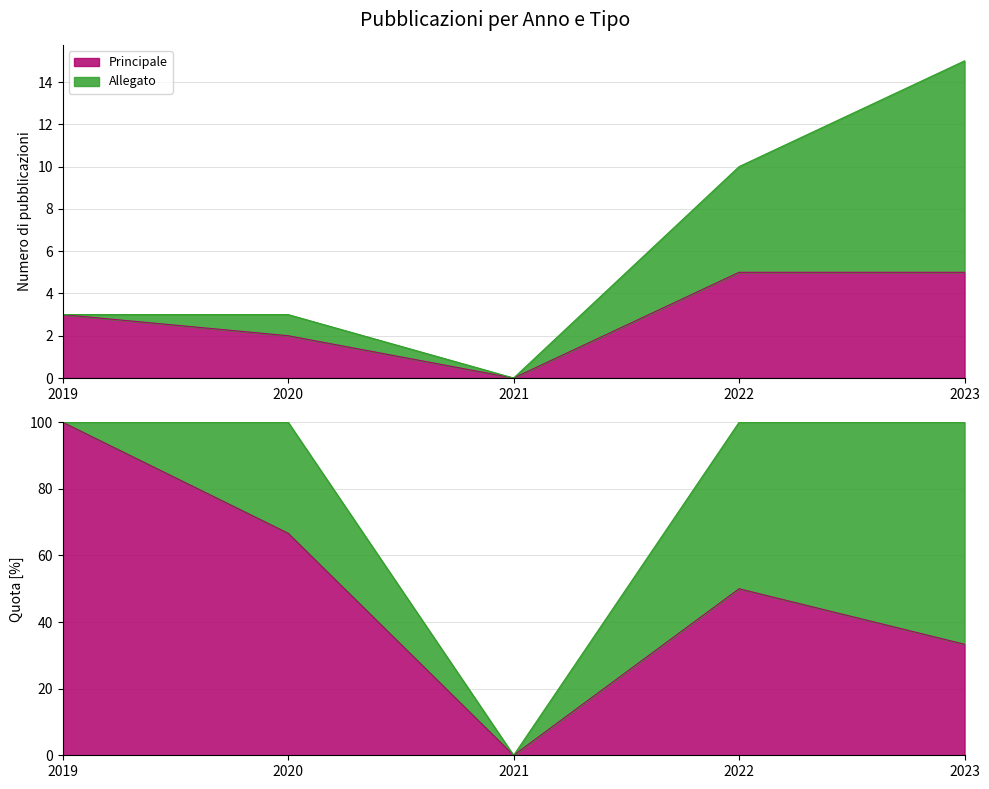

List the labels in order of value, smallest first.

2021, 2020, 2019, 2022, 2023